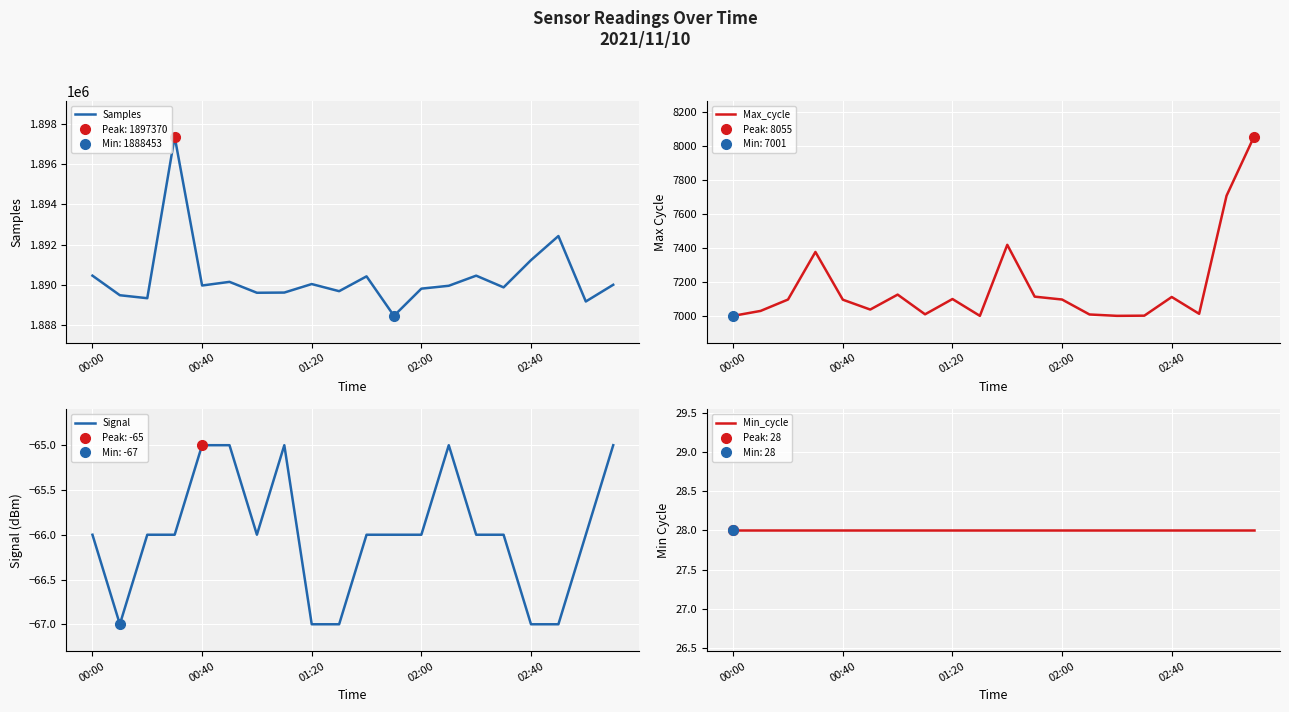

What is the minimum value for Samples?

1888453